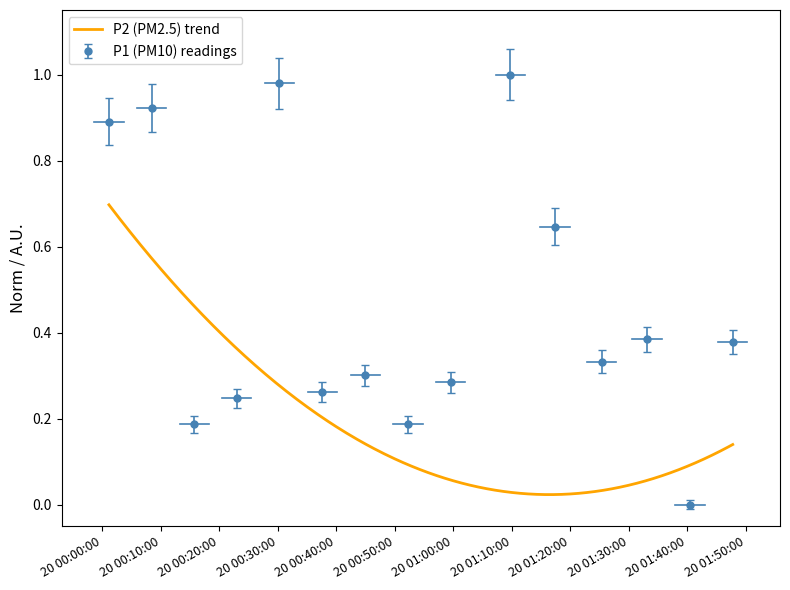

What is the sum of all values?

6.5